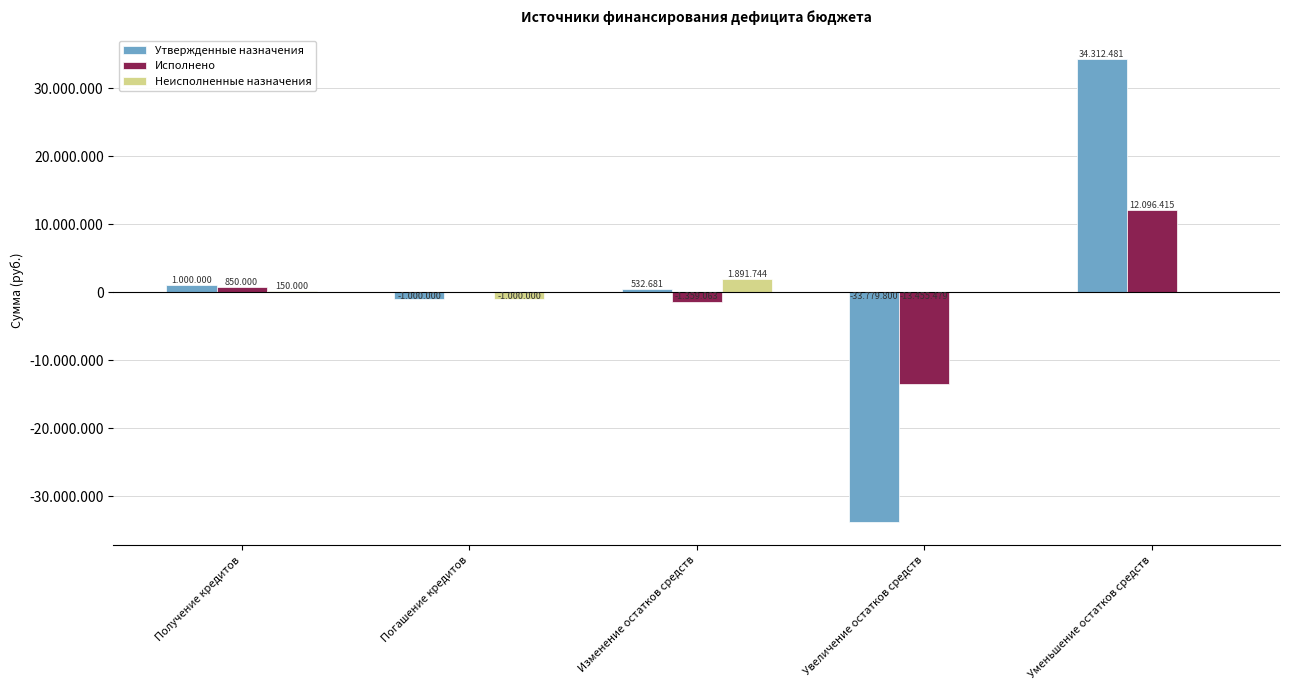

Is the value of Неисполненные назначения at Изменение остатков средств greater than the value of Утвержденные назначения at Погашение кредитов?

Yes